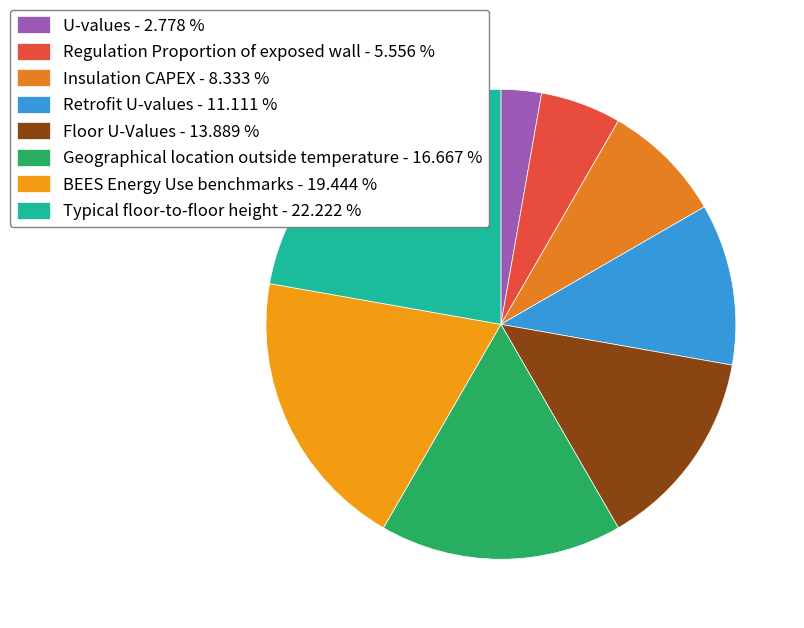

True or false: Regulation Proportion of exposed wall accounts for 11% of the total.

False